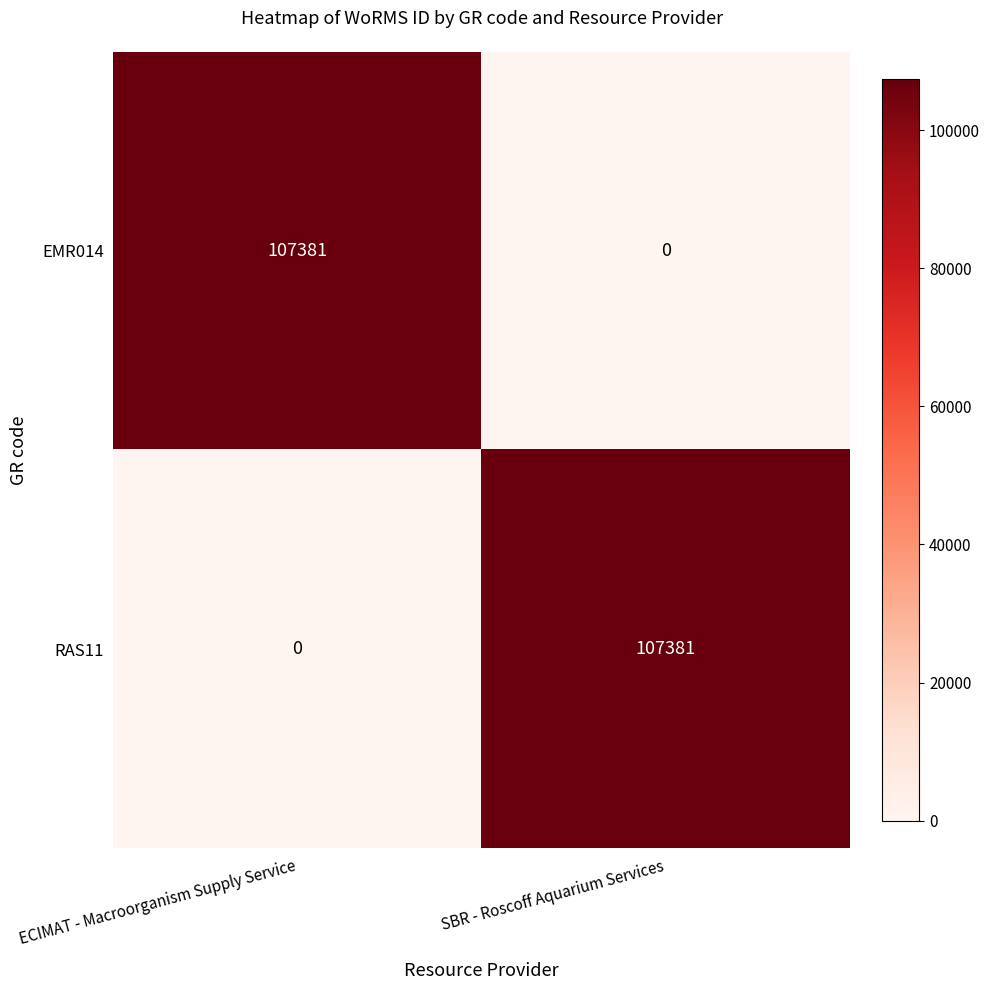

What is the sum of the EMR014 values at ECIMAT - Macroorganism Supply Service and SBR - Roscoff Aquarium Services?

107381